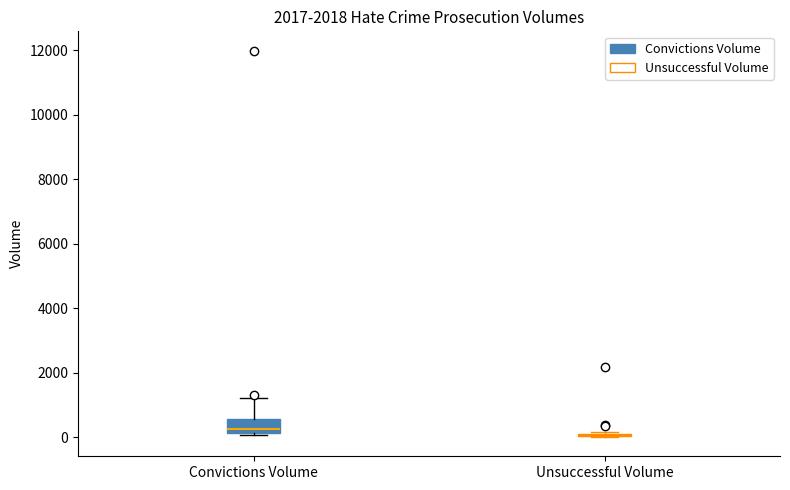

Which box is the tallest, from its lower edge to its upper edge?

Convictions Volume